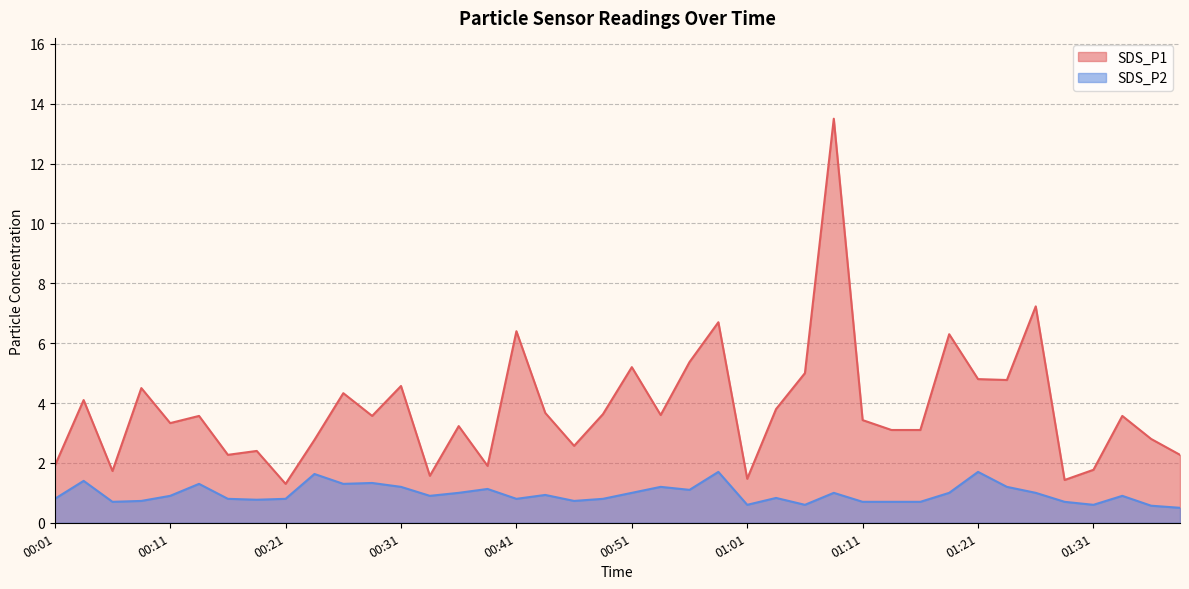

At how many categories does at least one series exceed 10?

1